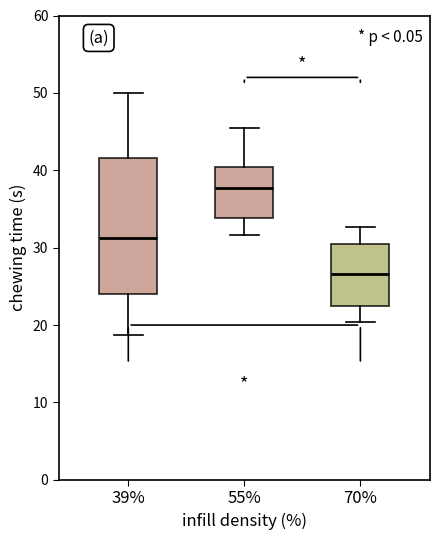

Where does the median line of the box at x = 39% sit on the y-axis? The values are not printed on the chart, so give them approximately, as read against the axis.

31